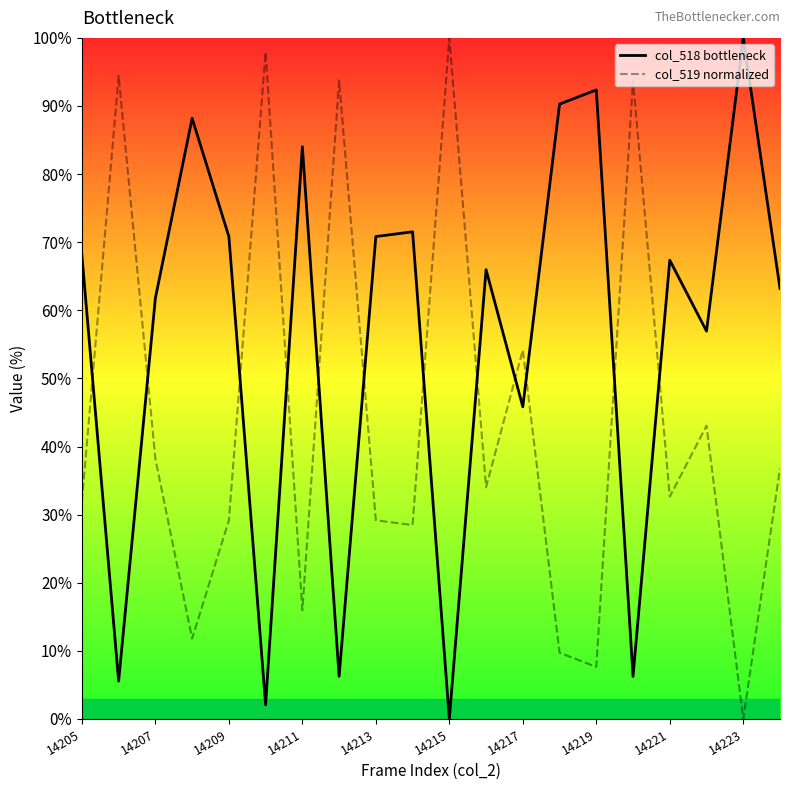

In col_519 normalized, how many points are higher than both neighbors (excluding endpoints)?

7